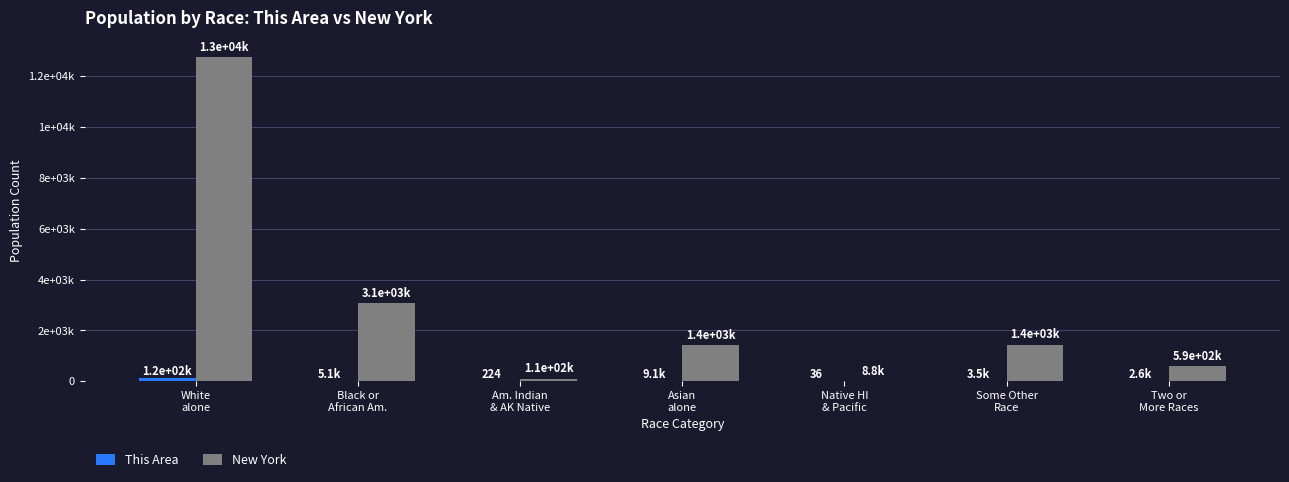

Reading left to right, extract all data points from this chart.

This Area: 116434	5067	224	9129	36	3517	2617
New York: 12740974	3073800	106906	1420244	8766	1441563	585849